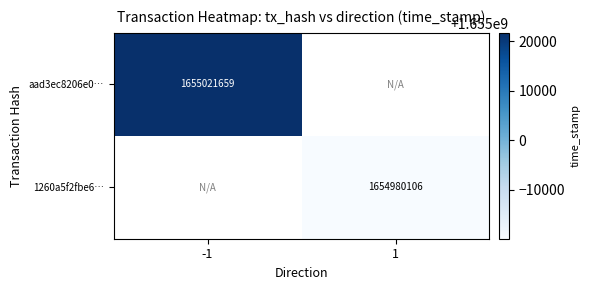

True or false: 1260a5f2fbe6… has a value of 2969360608 at 1.

False